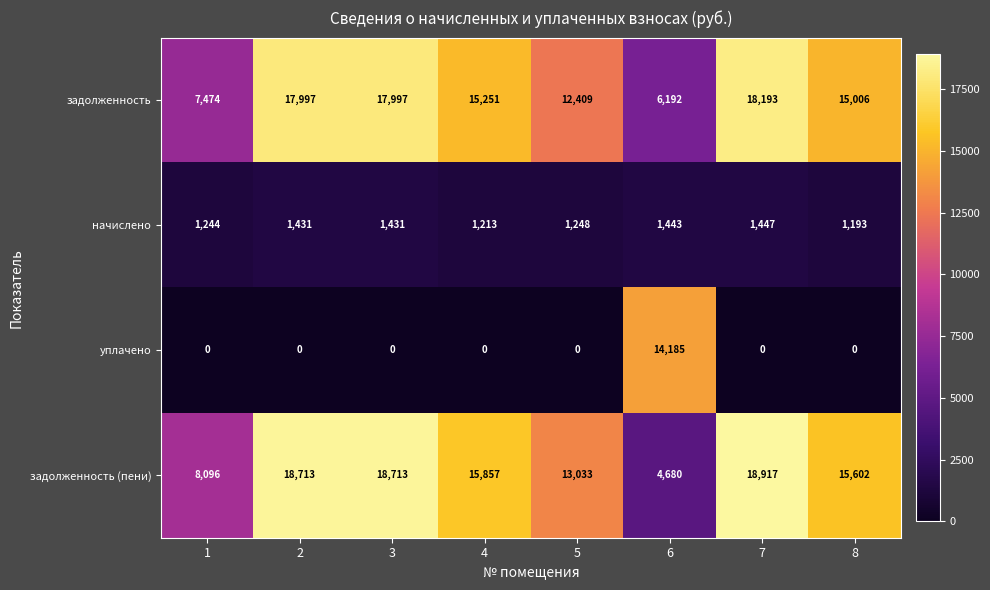

Where is задолженность (пени) nearest to the value 11798?

5